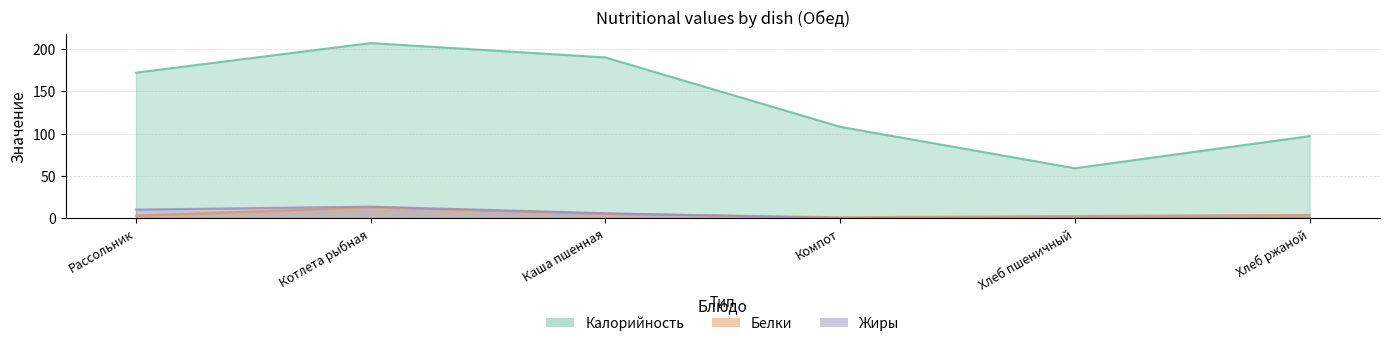

True or false: Белки has a value of 1.0 at Компот.

True